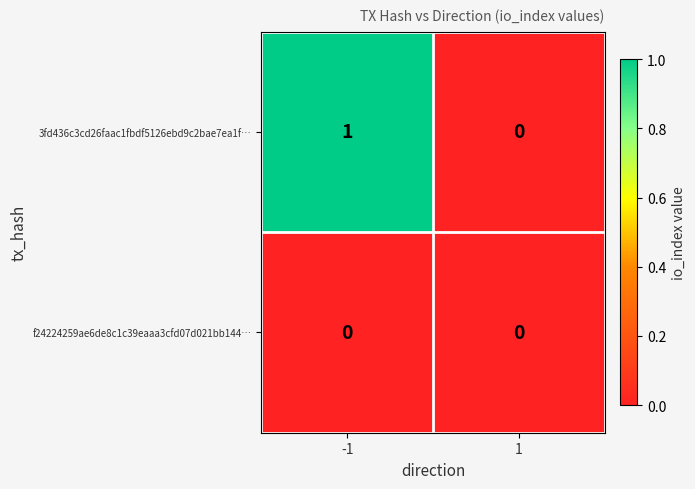

Which series has the largest total across all categories?

3fd436c3cd26faac1fbdf5126ebd9c2bae7ea1f…